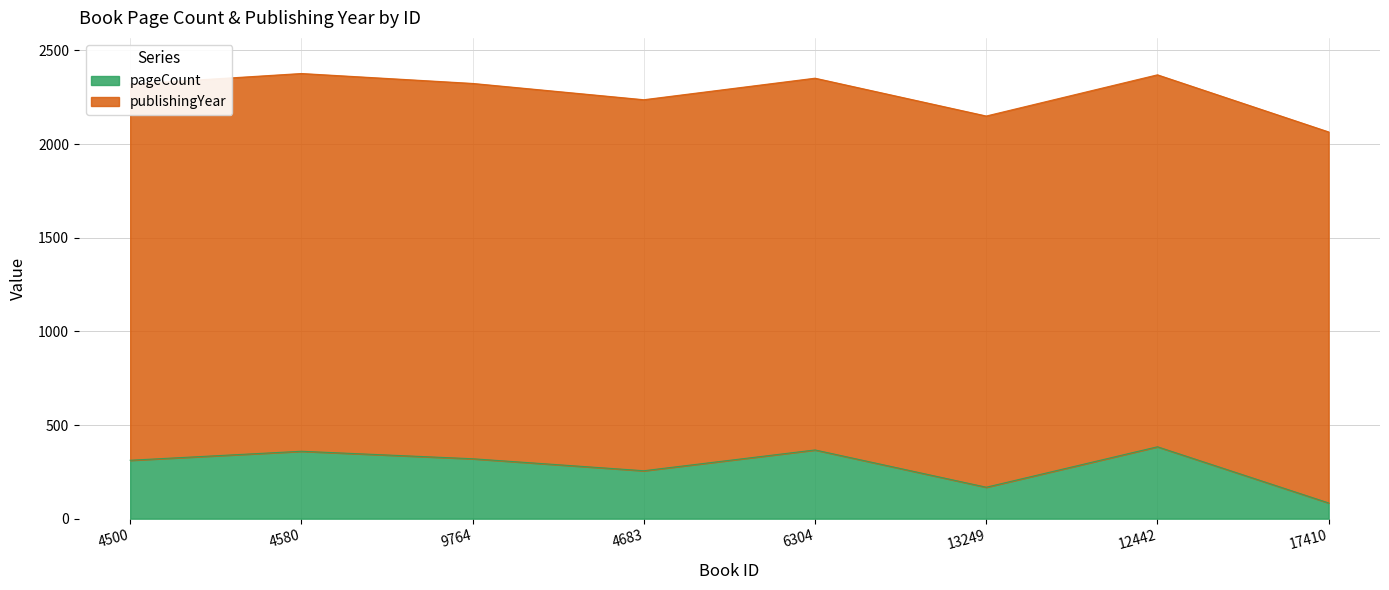

Between 4683 and 4580, which is larger?

4580